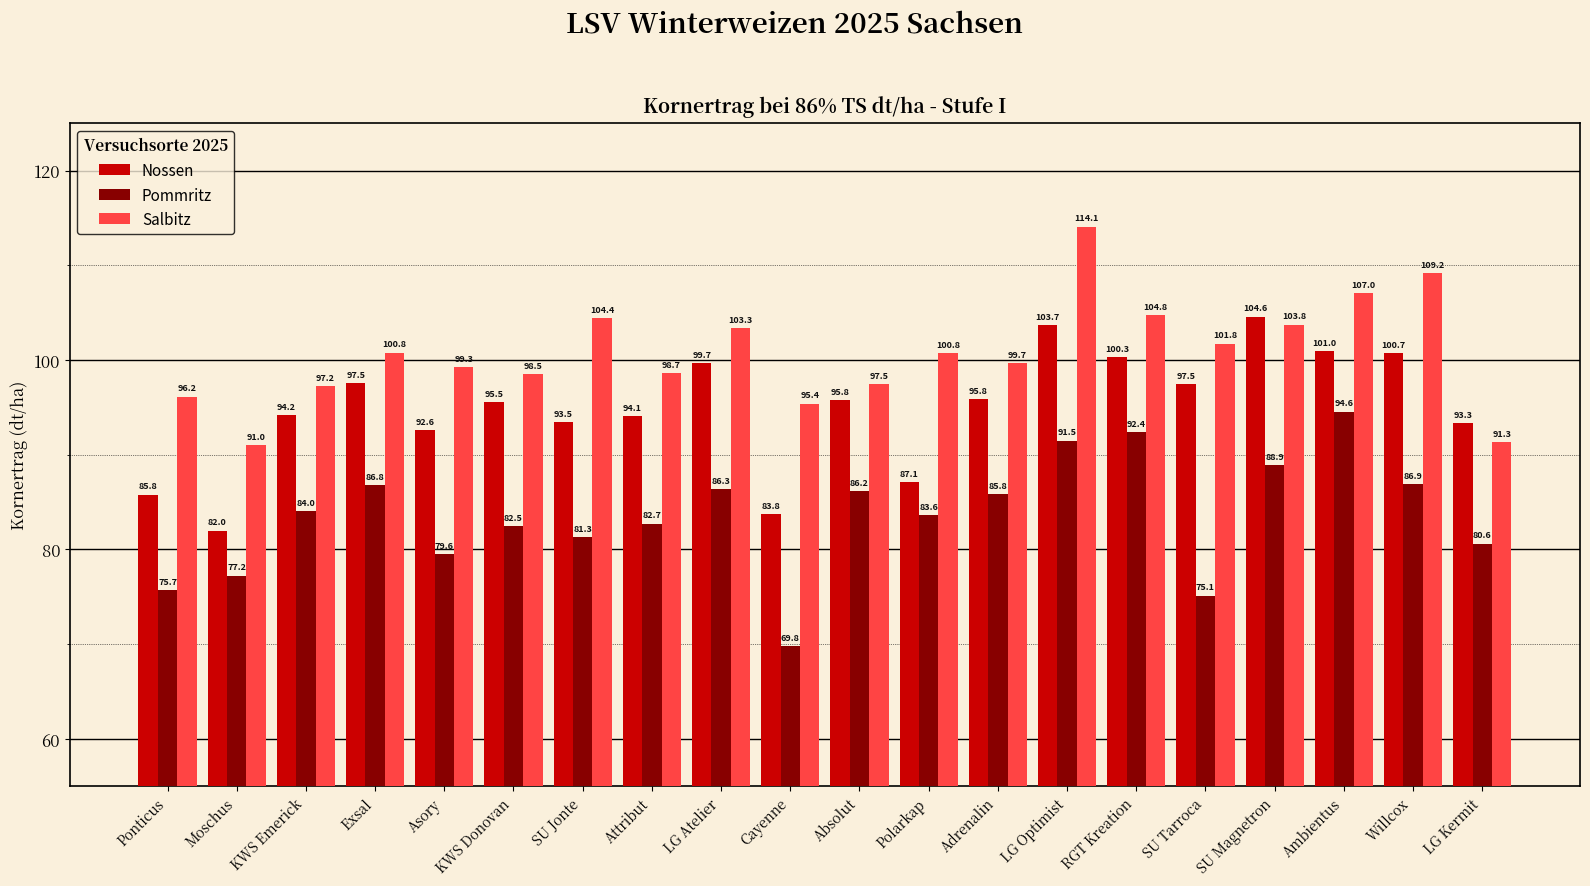

Which series has the largest range (max minus min)?

Pommritz